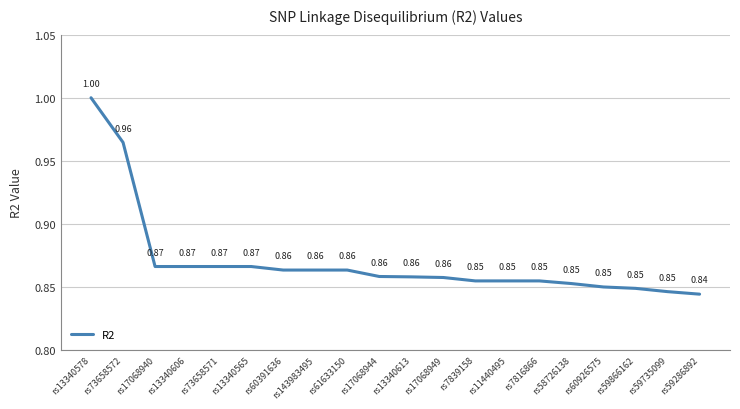

Between rs73658572 and rs17068949, which is larger?

rs73658572